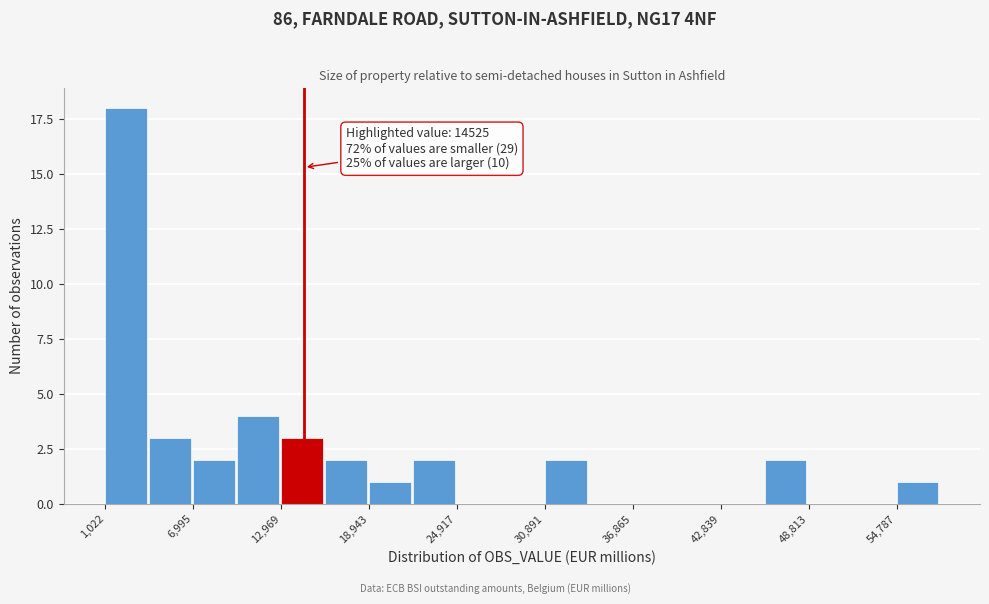

Around what value on the x-axis is the tallest bar? Give the approximate position of its centre, as read against the axis.

2000